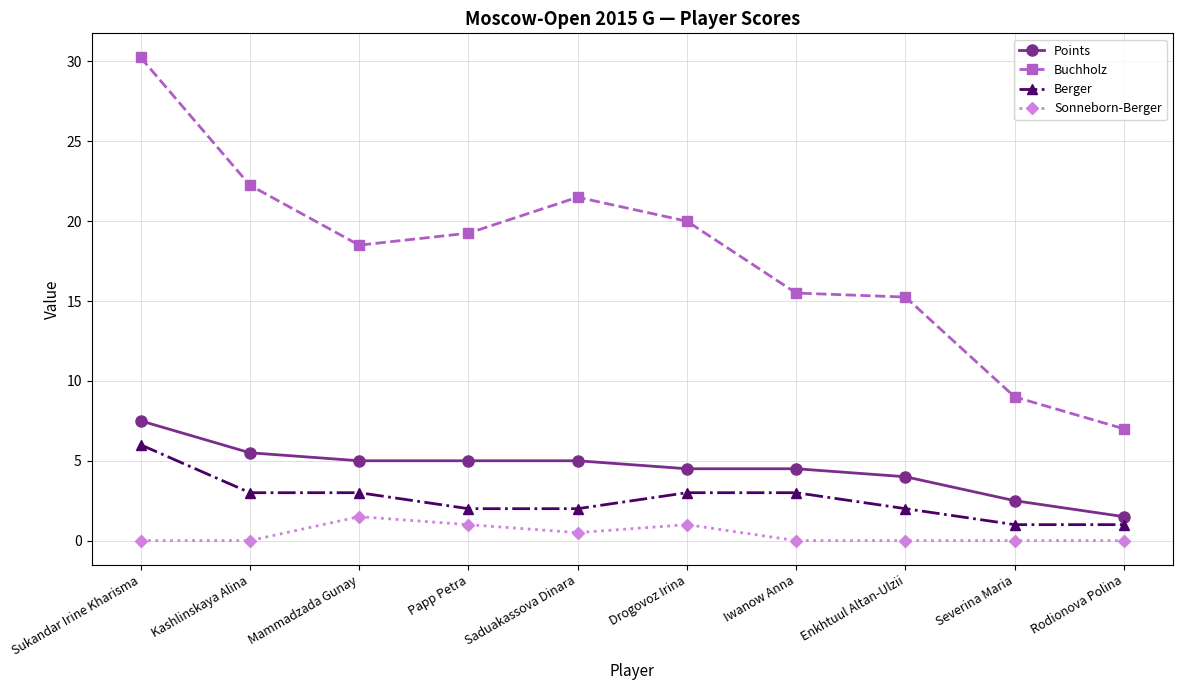

How many values in the Buchholz series exceed 19?

5